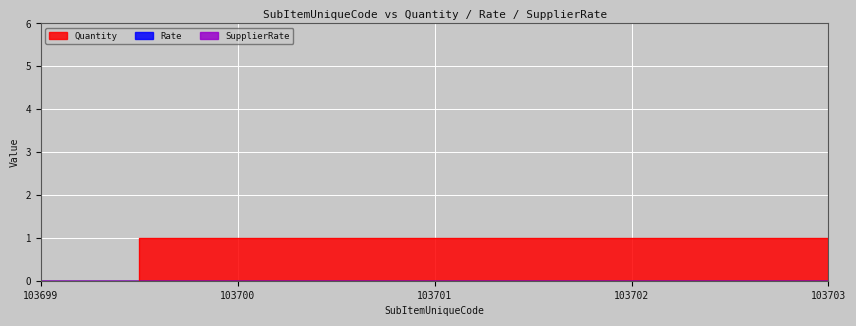

True or false: SupplierRate and Quantity intersect in this chart.

False